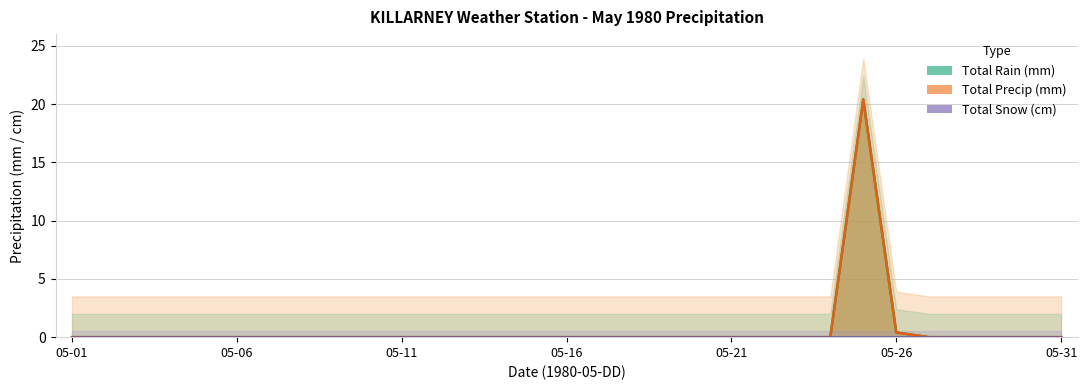

True or false: Total Precip (mm) has more than 2 interior local peaks.

False